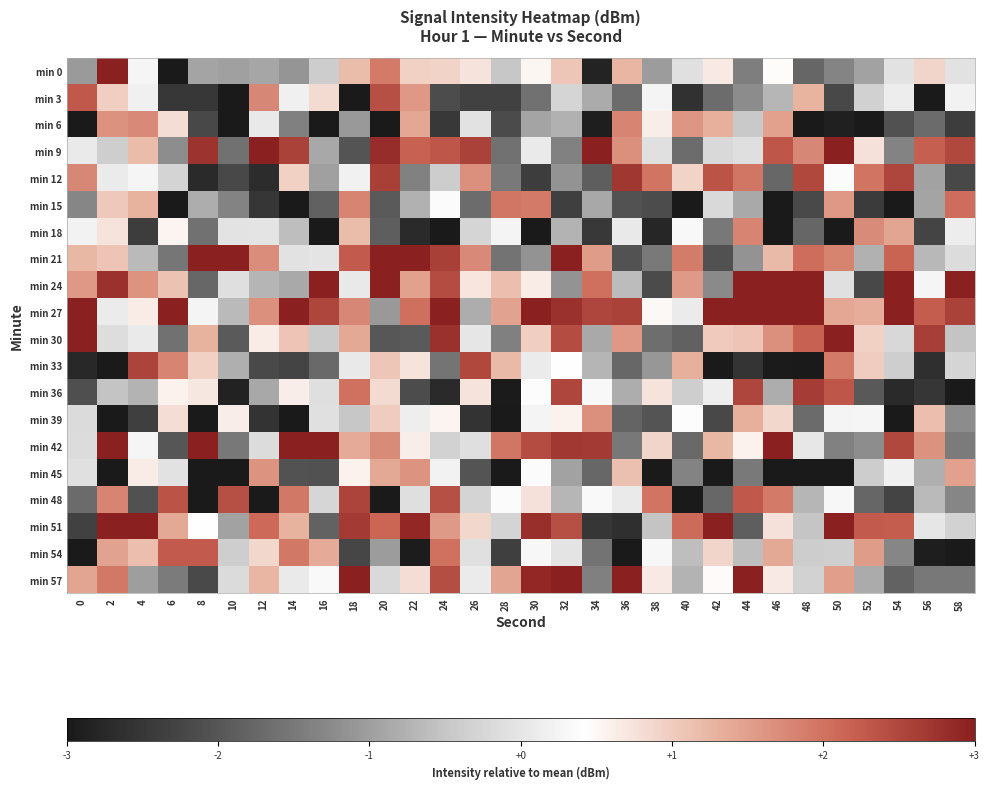

What is the difference between the highest and lowest values at 2?

7.2